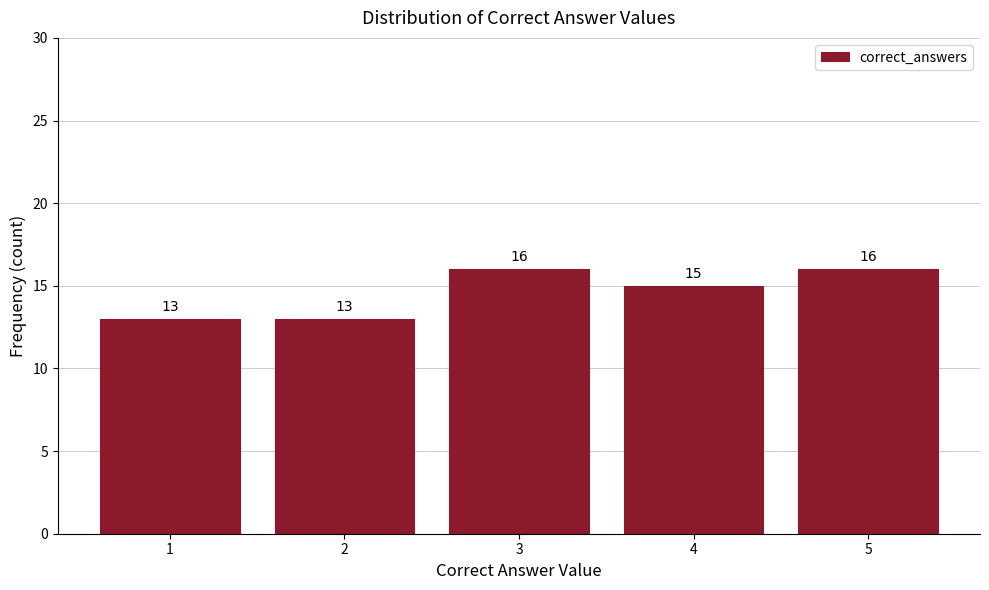

Reading right to left, what are all the values shown in this chart?

16	15	16	13	13